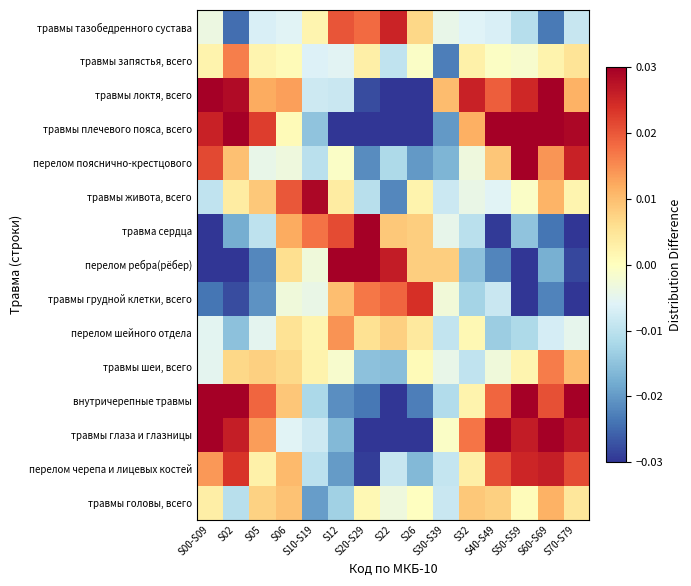

Reading left to right, list all the values displayed in this chart.

травмы головы, всего: S00-S09=0.0	S02=-0.0	S05=0.0	S06=0.0	S10-S19=-0.0	S12=-0.0	S20-S29=0.0	S22=-0.0	S26=-0.0	S30-S39=-0.0	S32=0.0	S40-S49=0.0	S50-S59=0.0	S60-S69=0.0	S70-S79=0.0
перелом черепа и лицевых костей: S00-S09=0.0	S02=0.0	S05=0.0	S06=0.0	S10-S19=-0.0	S12=-0.0	S20-S29=-0.0	S22=-0.0	S26=-0.0	S30-S39=-0.0	S32=0.0	S40-S49=0.0	S50-S59=0.0	S60-S69=0.0	S70-S79=0.0
травмы глаза и глазницы: S00-S09=0.0	S02=0.0	S05=0.0	S06=-0.0	S10-S19=-0.0	S12=-0.0	S20-S29=-0.0	S22=-0.0	S26=-0.0	S30-S39=-0.0	S32=0.0	S40-S49=0.0	S50-S59=0.0	S60-S69=0.0	S70-S79=0.0
внутричерепные травмы: S00-S09=0.0	S02=0.0	S05=0.0	S06=0.0	S10-S19=-0.0	S12=-0.0	S20-S29=-0.0	S22=-0.0	S26=-0.0	S30-S39=-0.0	S32=0.0	S40-S49=0.0	S50-S59=0.0	S60-S69=0.0	S70-S79=0.0
травмы шеи, всего: S00-S09=-0.0	S02=0.0	S05=0.0	S06=0.0	S10-S19=0.0	S12=-0.0	S20-S29=-0.0	S22=-0.0	S26=0.0	S30-S39=-0.0	S32=-0.0	S40-S49=-0.0	S50-S59=0.0	S60-S69=0.0	S70-S79=0.0
перелом шейного отдела: S00-S09=-0.0	S02=-0.0	S05=-0.0	S06=0.0	S10-S19=0.0	S12=0.0	S20-S29=0.0	S22=0.0	S26=0.0	S30-S39=-0.0	S32=0.0	S40-S49=-0.0	S50-S59=-0.0	S60-S69=-0.0	S70-S79=-0.0
травмы грудной клетки, всего: S00-S09=-0.0	S02=-0.0	S05=-0.0	S06=-0.0	S10-S19=-0.0	S12=0.0	S20-S29=0.0	S22=0.0	S26=0.0	S30-S39=-0.0	S32=-0.0	S40-S49=-0.0	S50-S59=-0.0	S60-S69=-0.0	S70-S79=-0.0
перелом ребра(рёбер): S00-S09=-0.0	S02=-0.0	S05=-0.0	S06=0.0	S10-S19=-0.0	S12=0.0	S20-S29=0.0	S22=0.0	S26=0.0	S30-S39=0.0	S32=-0.0	S40-S49=-0.0	S50-S59=-0.0	S60-S69=-0.0	S70-S79=-0.0
травма сердца: S00-S09=-0.0	S02=-0.0	S05=-0.0	S06=0.0	S10-S19=0.0	S12=0.0	S20-S29=0.0	S22=0.0	S26=0.0	S30-S39=-0.0	S32=-0.0	S40-S49=-0.0	S50-S59=-0.0	S60-S69=-0.0	S70-S79=-0.0
травмы живота, всего: S00-S09=-0.0	S02=0.0	S05=0.0	S06=0.0	S10-S19=0.0	S12=0.0	S20-S29=-0.0	S22=-0.0	S26=0.0	S30-S39=-0.0	S32=-0.0	S40-S49=-0.0	S50-S59=-0.0	S60-S69=0.0	S70-S79=0.0
перелом пояснично-крестцового: S00-S09=0.0	S02=0.0	S05=-0.0	S06=-0.0	S10-S19=-0.0	S12=-0.0	S20-S29=-0.0	S22=-0.0	S26=-0.0	S30-S39=-0.0	S32=-0.0	S40-S49=0.0	S50-S59=0.0	S60-S69=0.0	S70-S79=0.0
травмы плечевого пояса, всего: S00-S09=0.0	S02=0.0	S05=0.0	S06=0.0	S10-S19=-0.0	S12=-0.0	S20-S29=-0.0	S22=-0.0	S26=-0.0	S30-S39=-0.0	S32=0.0	S40-S49=0.0	S50-S59=0.0	S60-S69=0.0	S70-S79=0.0
травмы локтя, всего: S00-S09=0.0	S02=0.0	S05=0.0	S06=0.0	S10-S19=-0.0	S12=-0.0	S20-S29=-0.0	S22=-0.0	S26=-0.0	S30-S39=0.0	S32=0.0	S40-S49=0.0	S50-S59=0.0	S60-S69=0.0	S70-S79=0.0
травмы запястья, всего: S00-S09=0.0	S02=0.0	S05=0.0	S06=0.0	S10-S19=-0.0	S12=-0.0	S20-S29=0.0	S22=-0.0	S26=-0.0	S30-S39=-0.0	S32=0.0	S40-S49=-0.0	S50-S59=-0.0	S60-S69=0.0	S70-S79=0.0
травмы тазобедренного сустава: S00-S09=-0.0	S02=-0.0	S05=-0.0	S06=-0.0	S10-S19=0.0	S12=0.0	S20-S29=0.0	S22=0.0	S26=0.0	S30-S39=-0.0	S32=-0.0	S40-S49=-0.0	S50-S59=-0.0	S60-S69=-0.0	S70-S79=-0.0